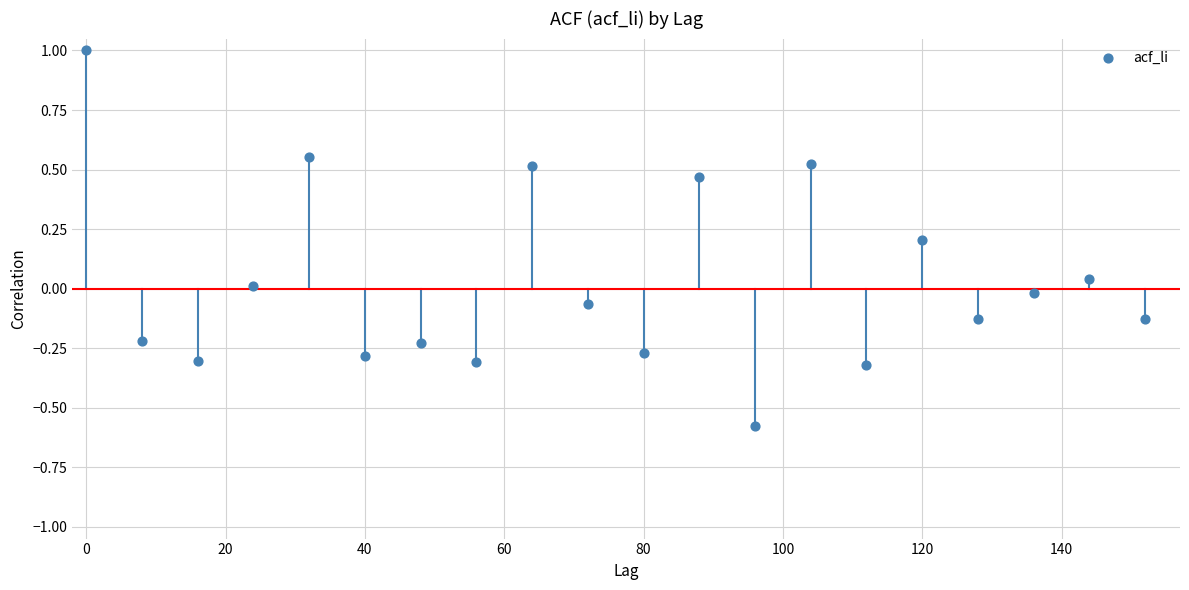

What is the range of X values (max minus min)?

152.0